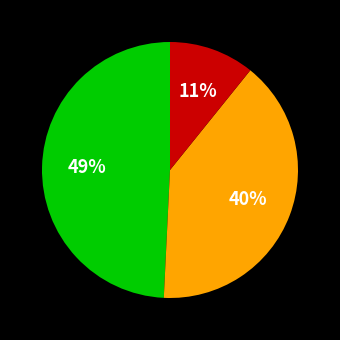

Is there any slice that represents more than half of the pie?

No